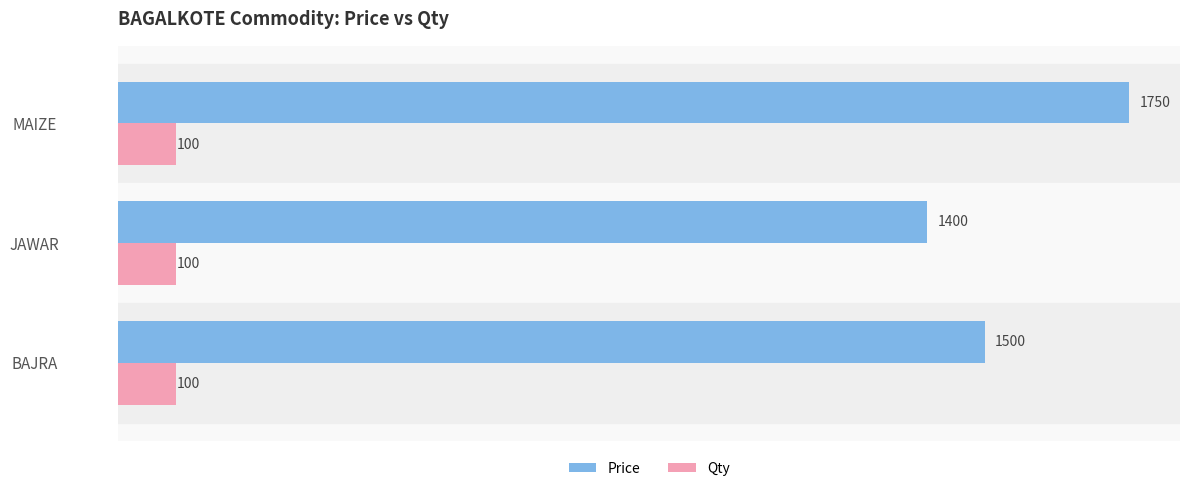

Rank the series by their average value, from highest to lowest.

Price, Qty